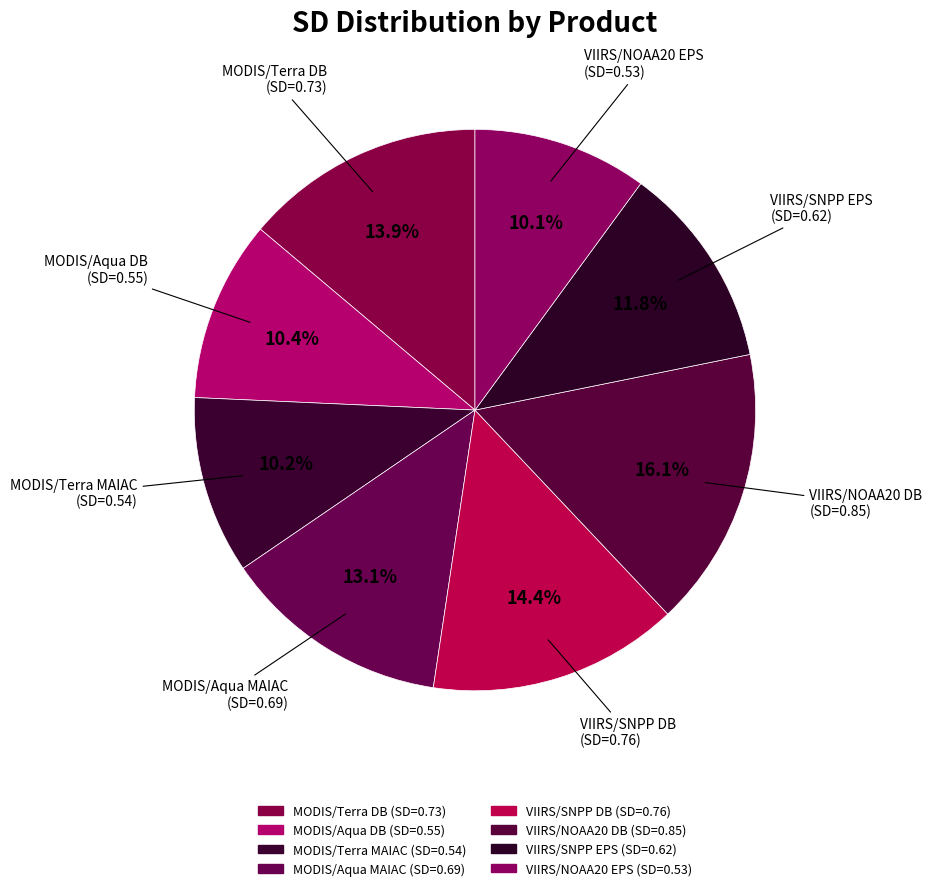

To the nearest percent, what percentage of the pie is VIIRS/NOAA20 DB?

16%